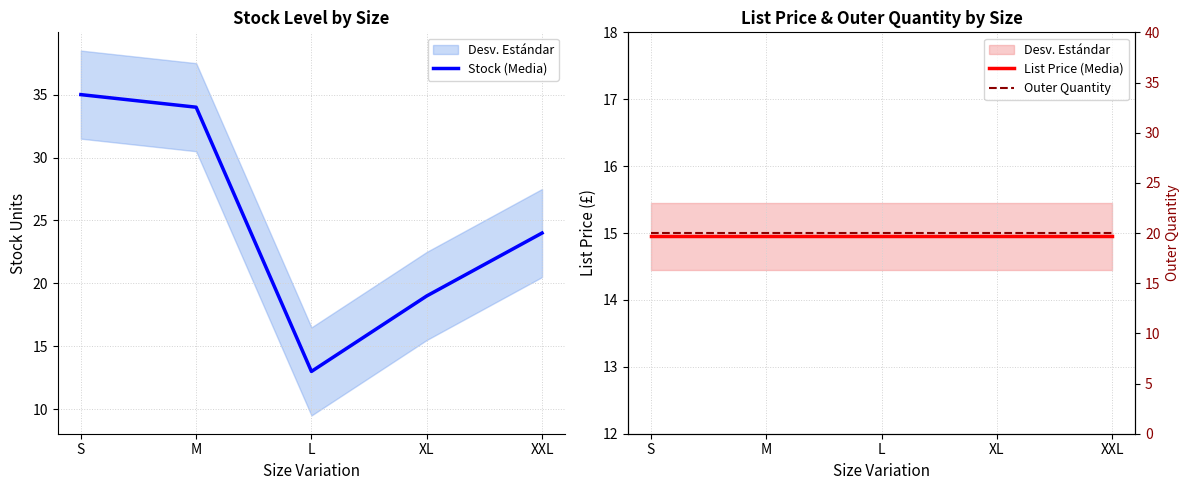

Is it true that List Price (Media) equals 14.9 at S?

True